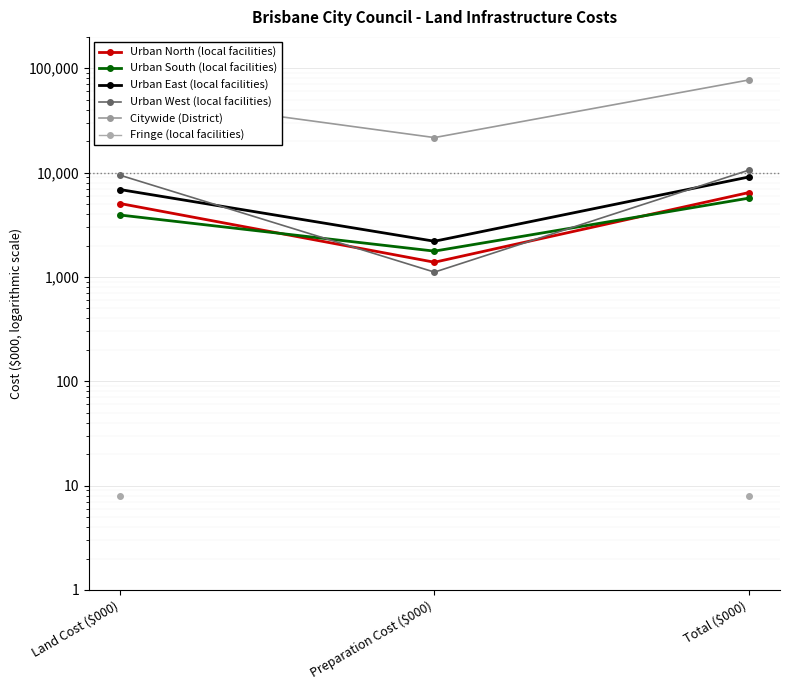

At which category is the sum across all series the highest?

Total ($000)